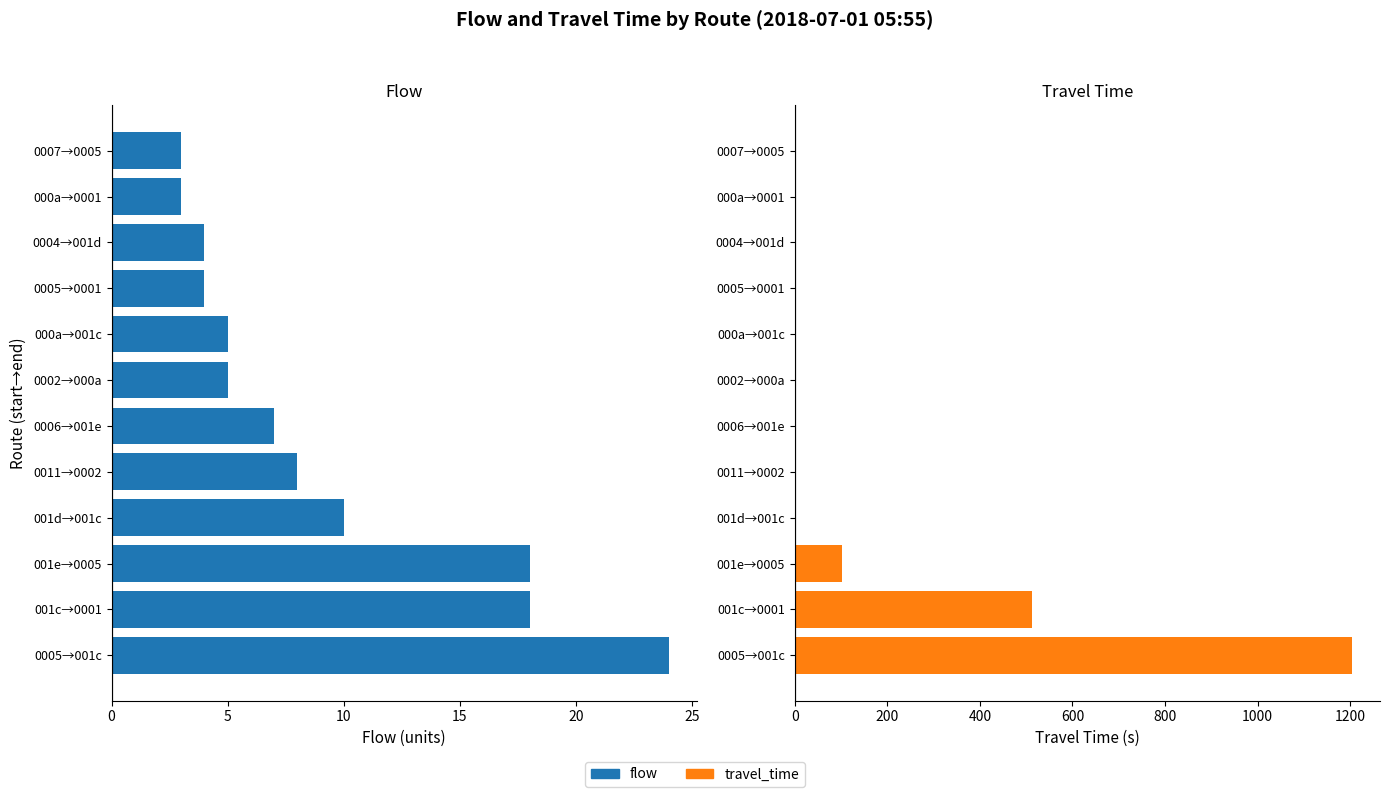

Between 10 and 25, which series saw the biggest shift?

travel_time